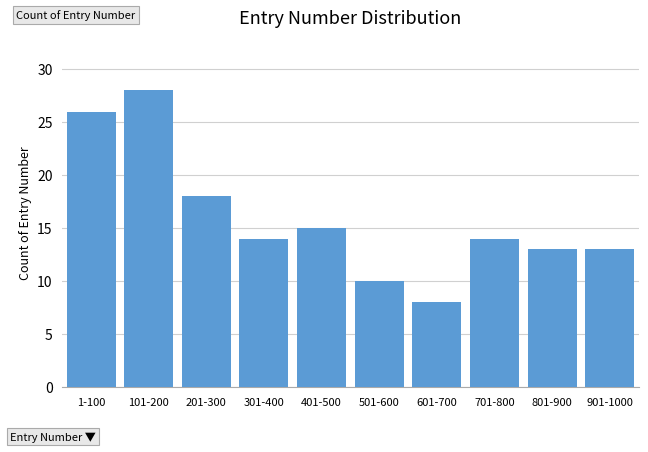

Reading left to right, list all the values displayed in this chart.

1-100=26	101-200=28	201-300=18	301-400=14	401-500=15	501-600=10	601-700=8	701-800=14	801-900=13	901-1000=13